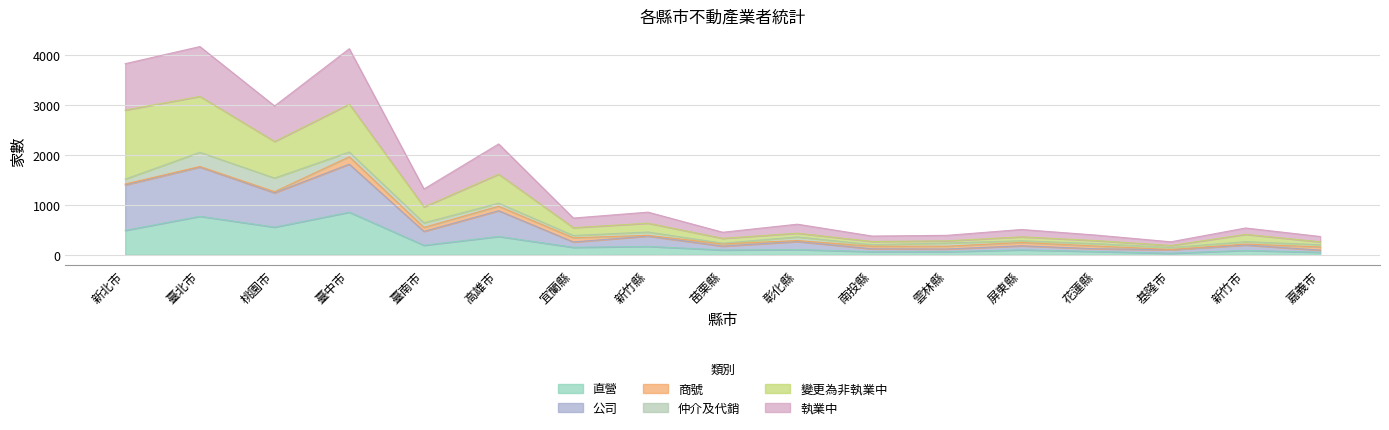

Is the value of 執業中 at 臺中市 greater than the value of 公司 at 苗栗縣?

Yes